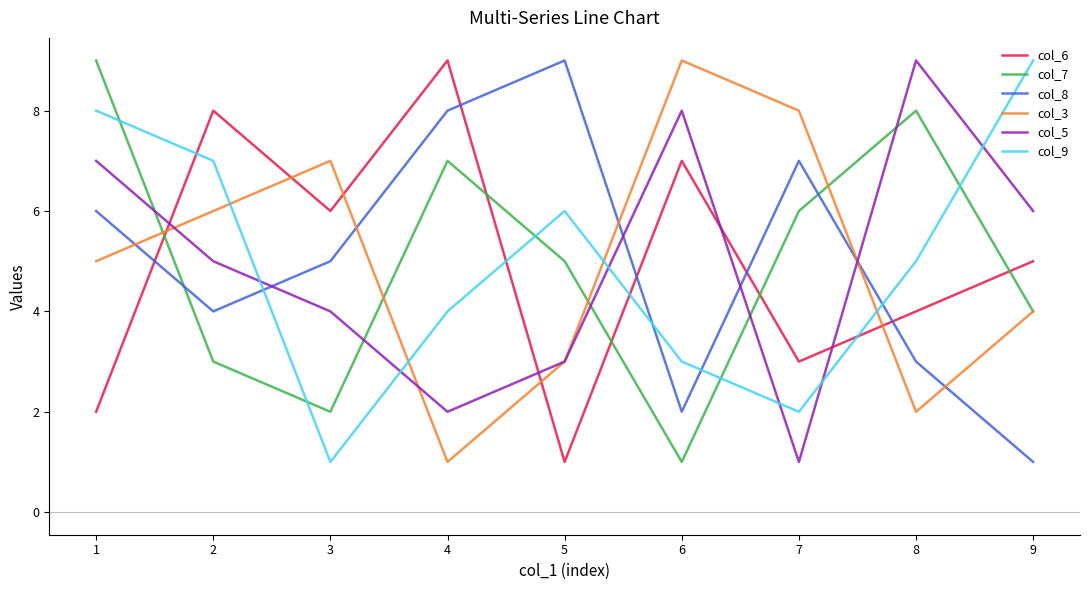

Between 7 and 9, which series saw the biggest shift?

col_9